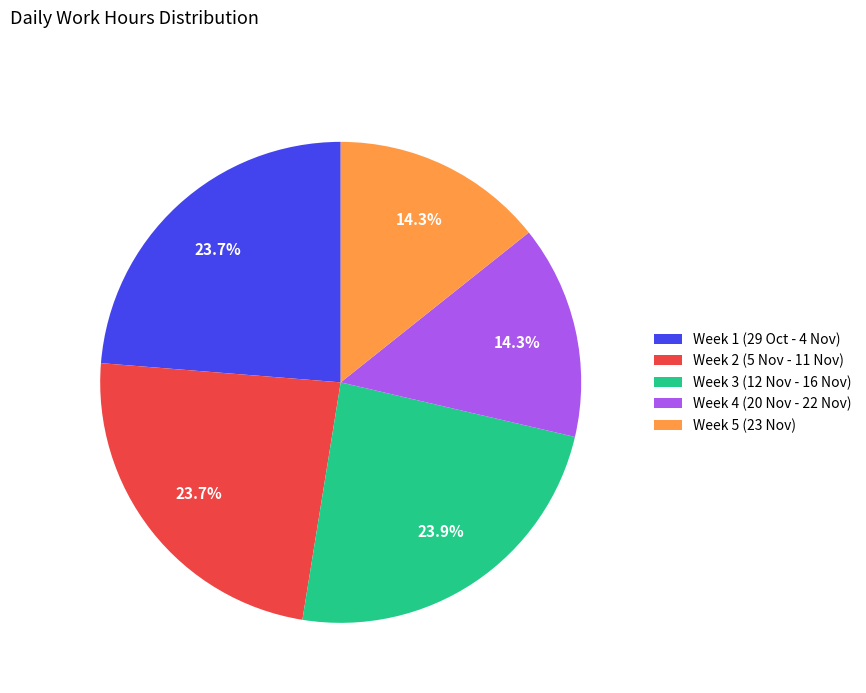

What is the total percentage of Week 2 (5 Nov - 11 Nov) and Week 3 (12 Nov - 16 Nov)?

47.6%